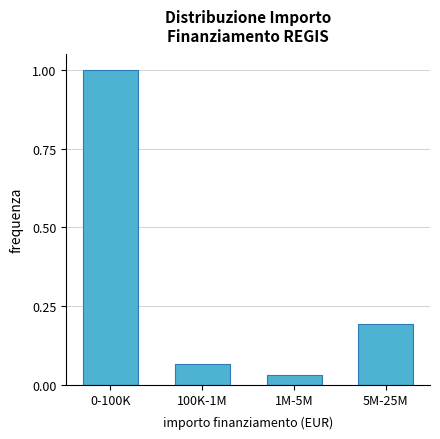

Which label corresponds to the smallest value in the chart?

1M-5M